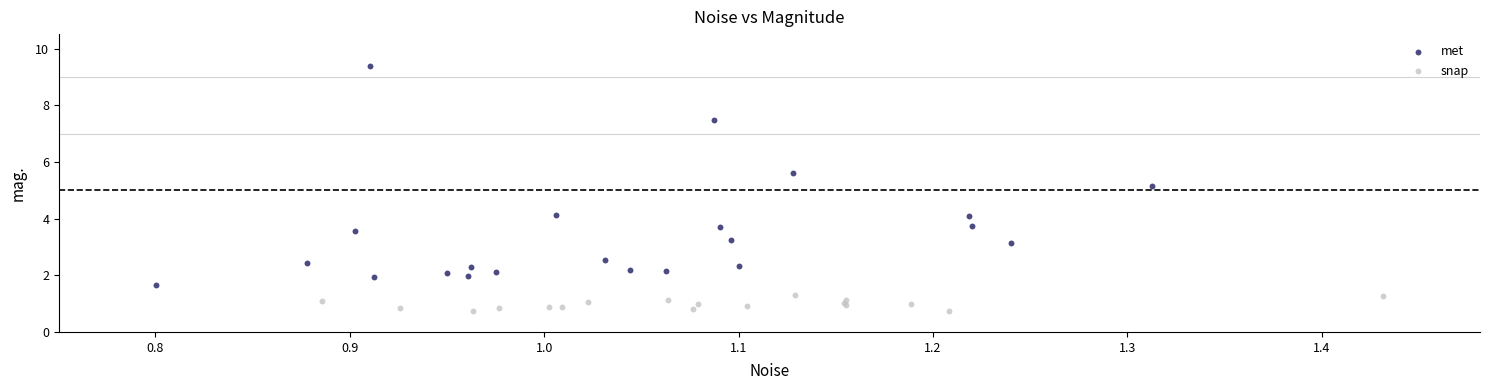

Which series reaches the minimum Y coordinate?

snap